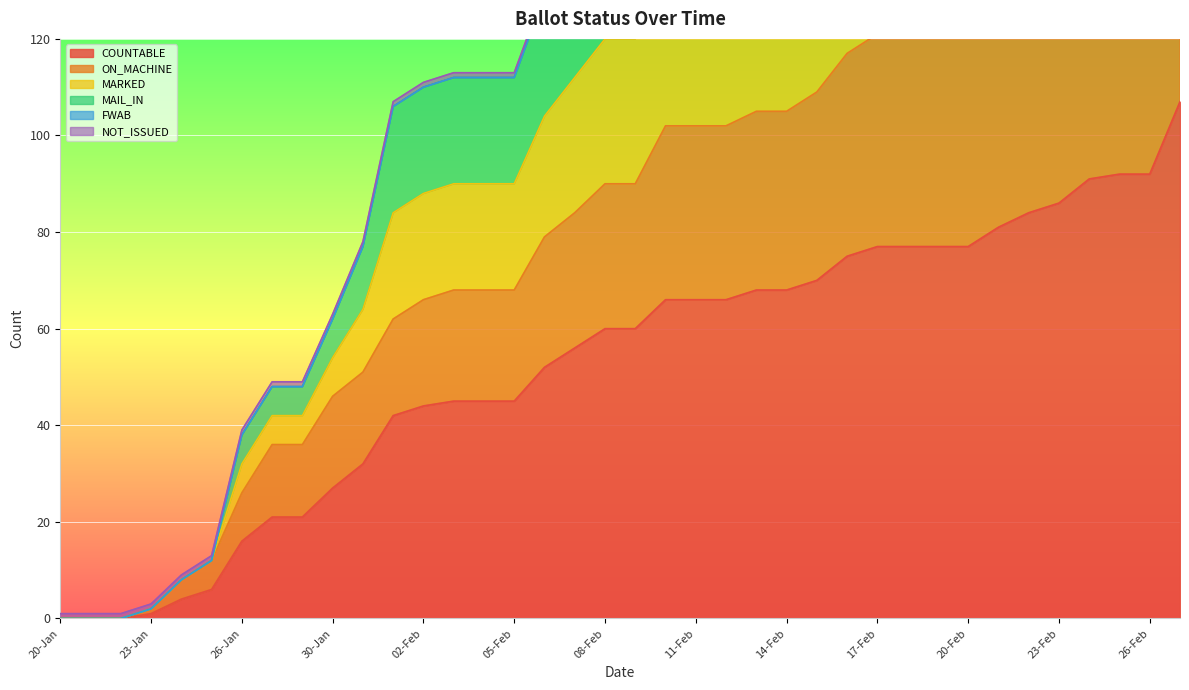

True or false: COUNTABLE and ON_MACHINE intersect in this chart.

False